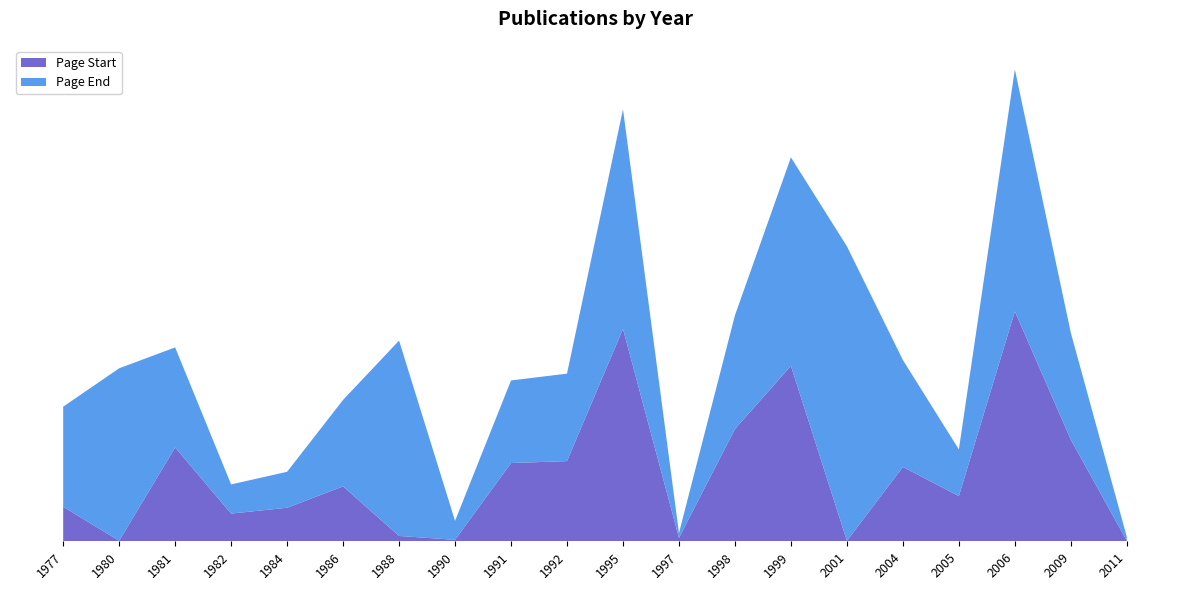

Reading right to left, what are all the values shown in this chart?

Page Start: 2011=1	2009=209	2006=473	2005=93	2004=153	2001=1	1999=361	1998=231	1997=7	1995=437	1992=165	1991=161	1990=3	1988=11	1986=113	1984=69	1982=57	1981=193	1980=1	1977=71
Page End: 2011=8	2009=220	2006=498	2005=96	2004=220	2001=606	1999=429	1998=234	1997=10	1995=452	1992=180	1991=170	1990=39	1988=402	1986=178	1984=74	1982=60	1981=206	1980=355	1977=206